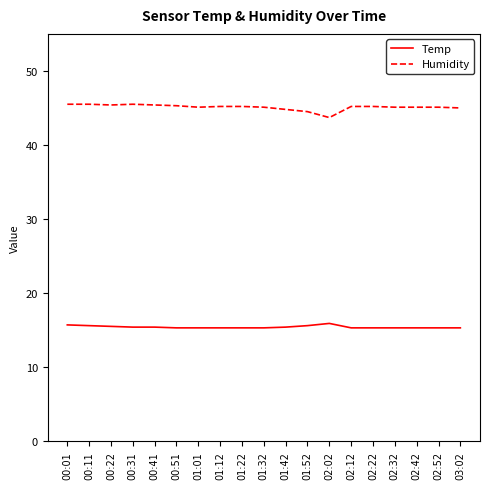

What is the minimum value for Humidity?

43.7